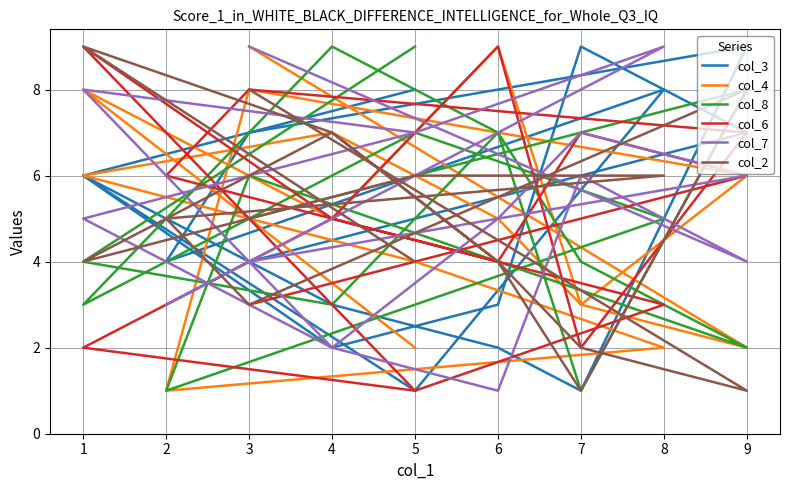

Which series has the largest range (max minus min)?

col_3